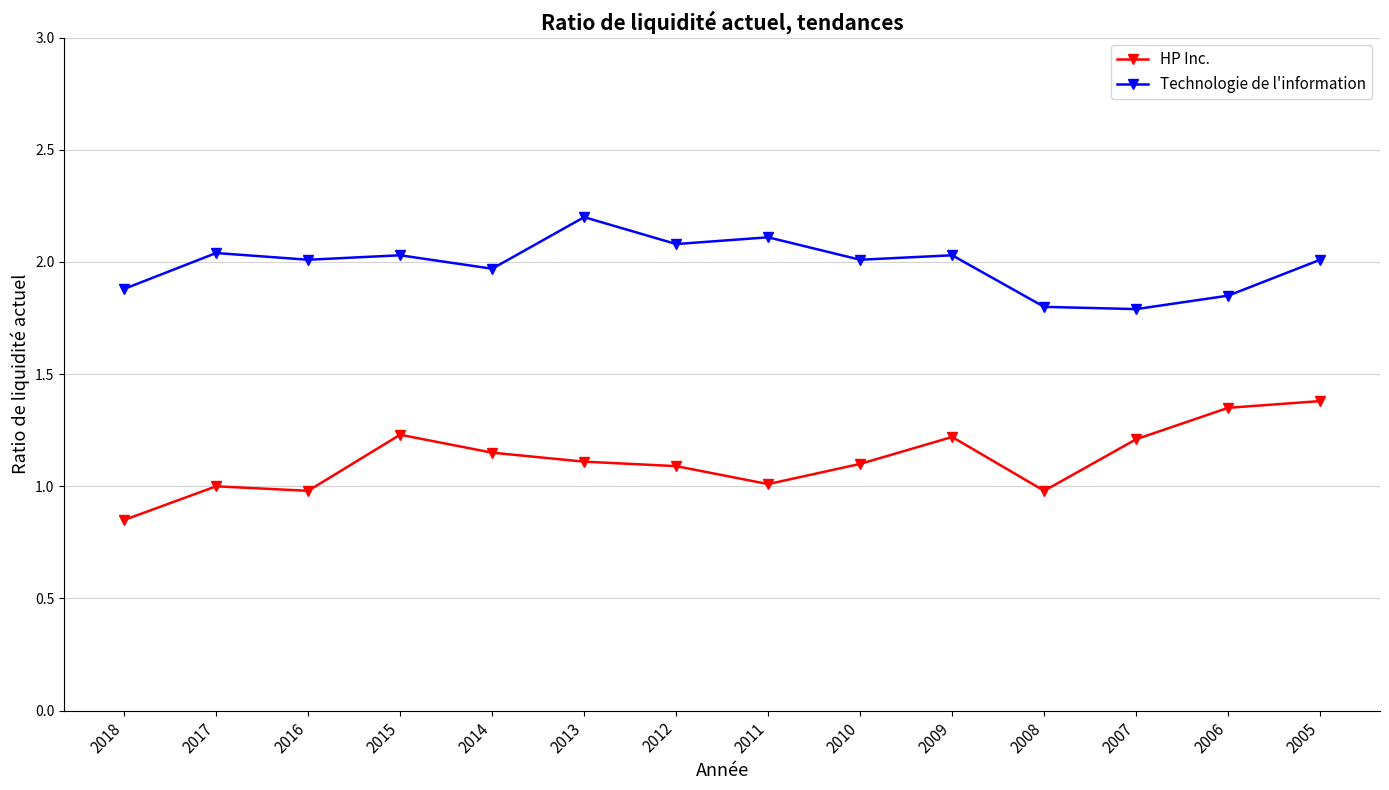

What is the difference between the second highest and minimum values in the Technologie de l'information series?

0.3